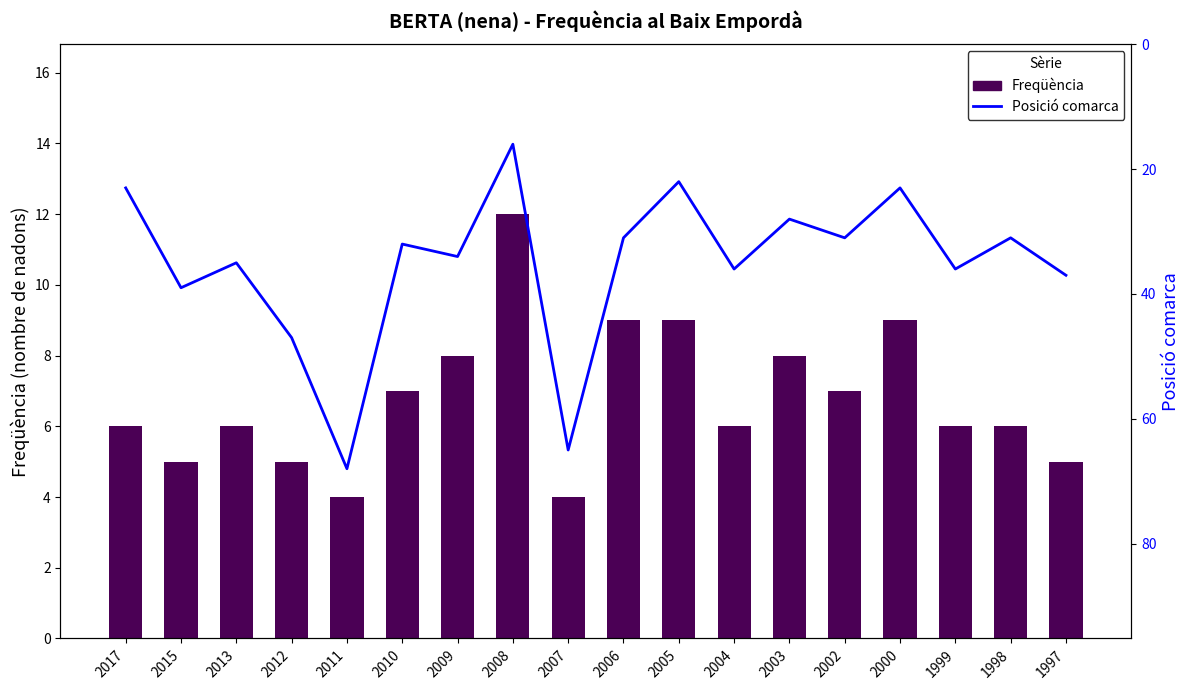

List the series in order of their peak value, highest first.

Posició comarca, Freqüència